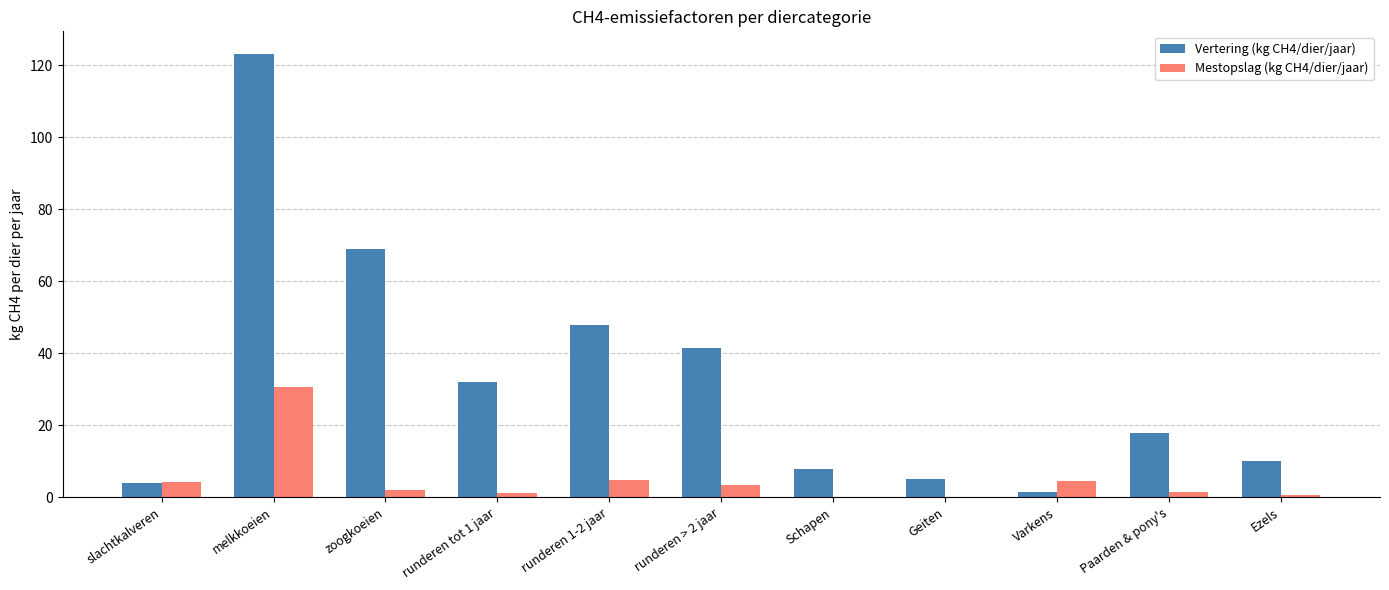

What is the spread (max minus min) of values at runderen 1-2 jaar?

43.1